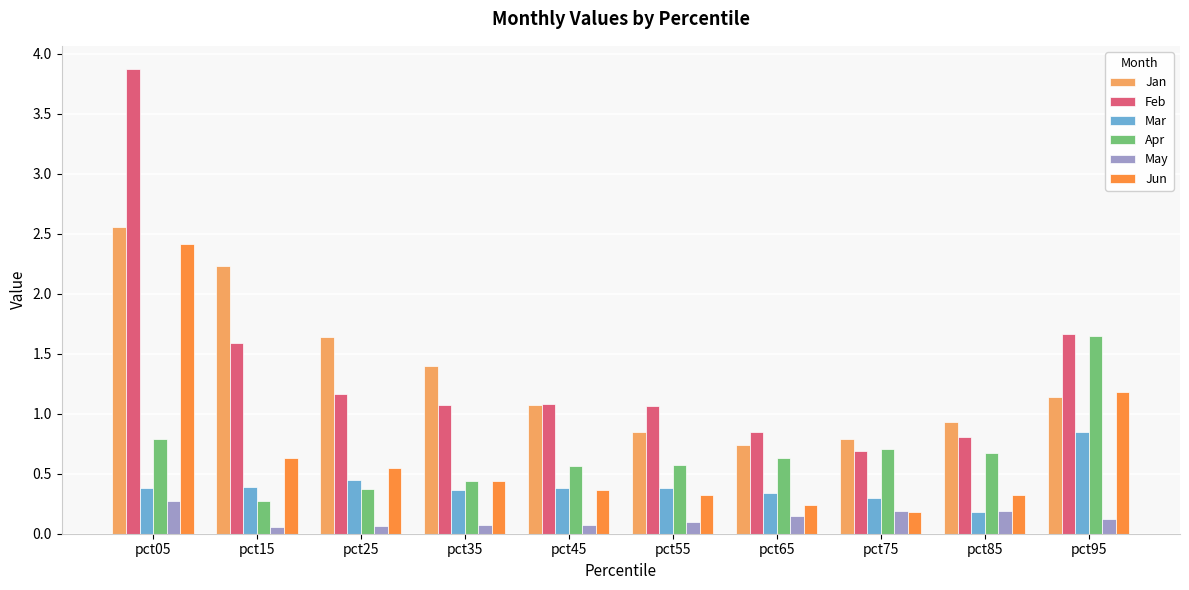

What is the value of the Feb bar at the 10th from the left?

1.7